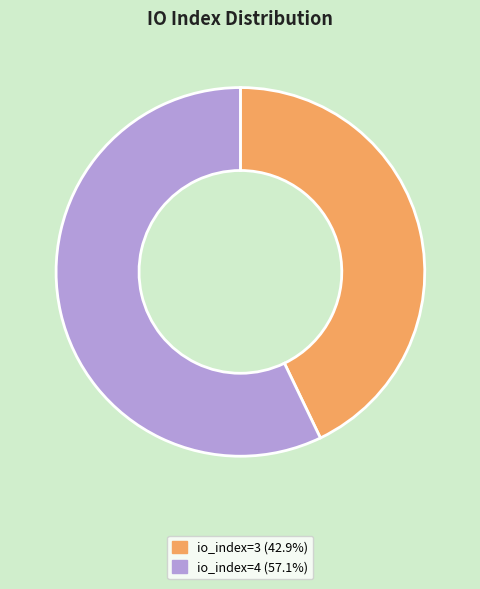

Is there a majority slice in this chart?

Yes